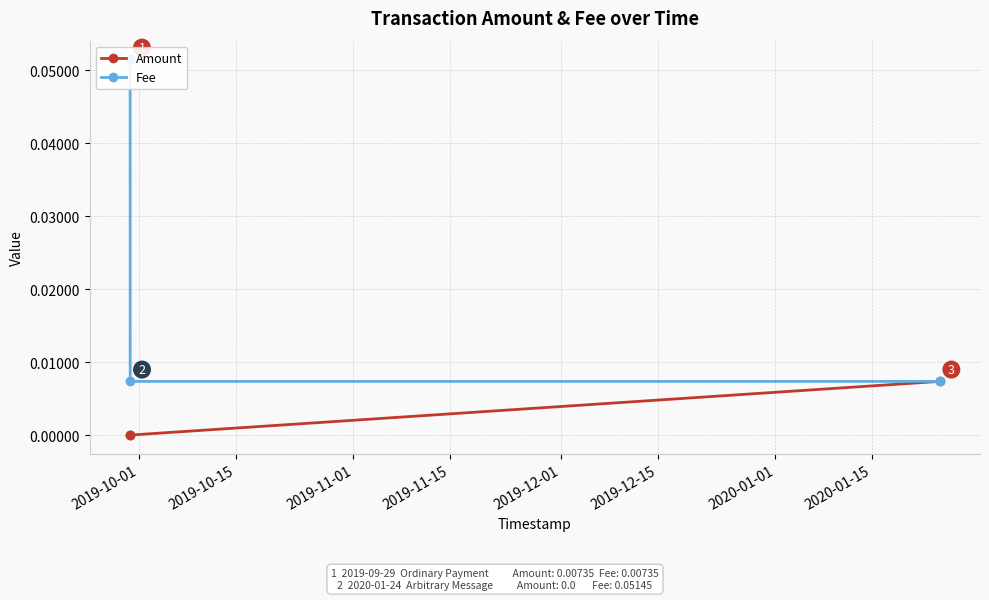

Count the Amount values in the range 0 to 1.

3